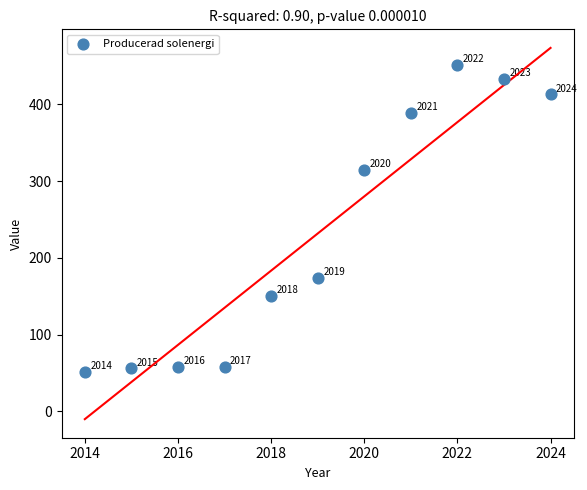

What Y value in the scatter plot is closest to 251?

315